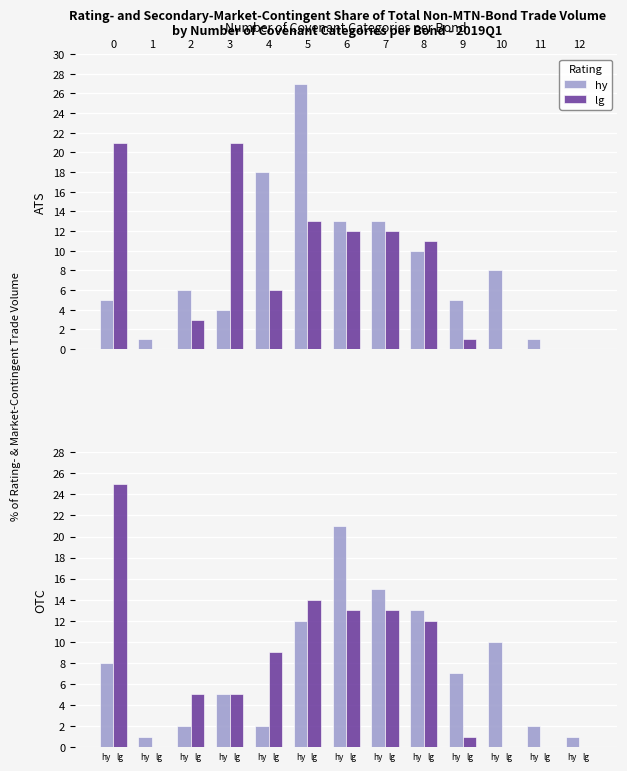

Which series has the largest total across all categories?

hy